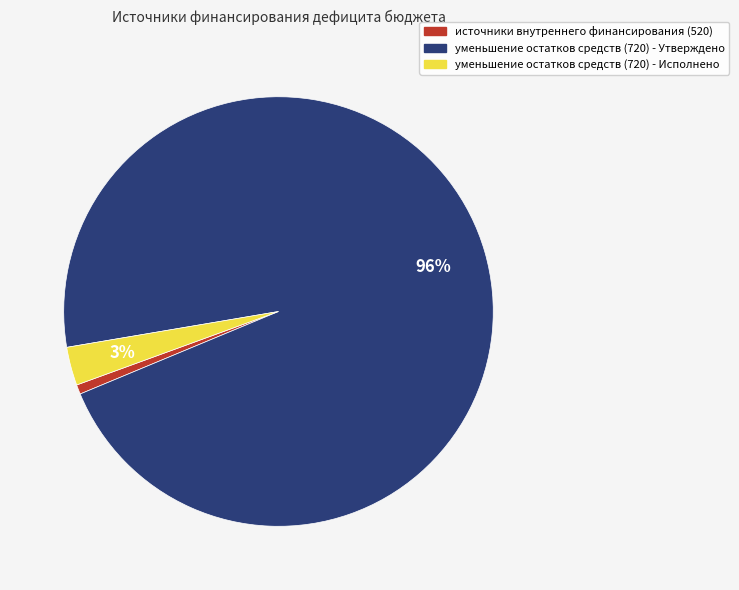

Is there any slice that represents more than half of the pie?

Yes